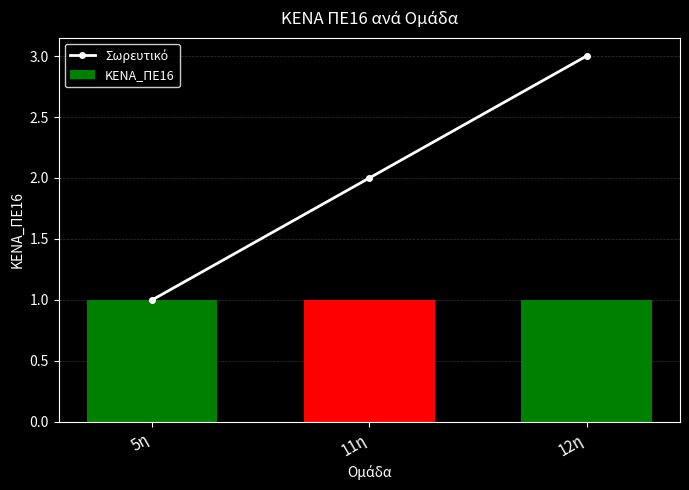

What is the sum of all Σωρευτικό values?

6